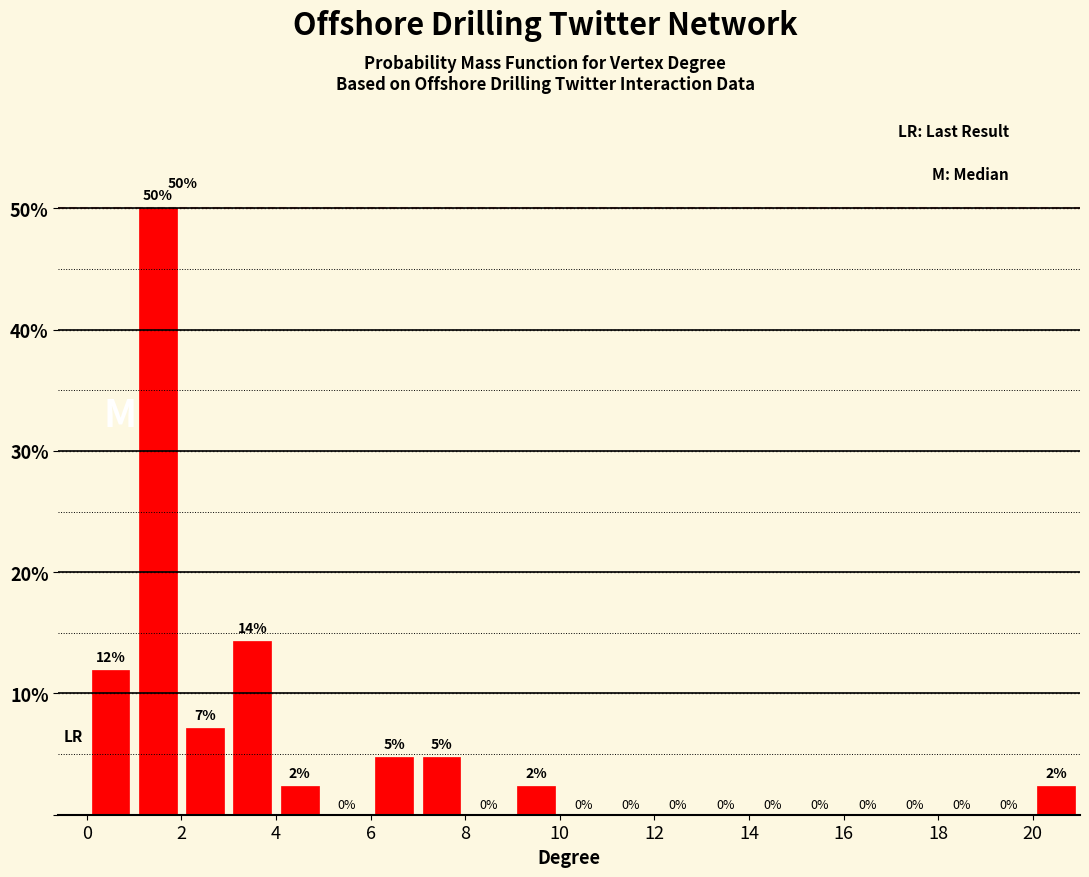

Over which range of the x-axis is the bar tallest?

1 to 2